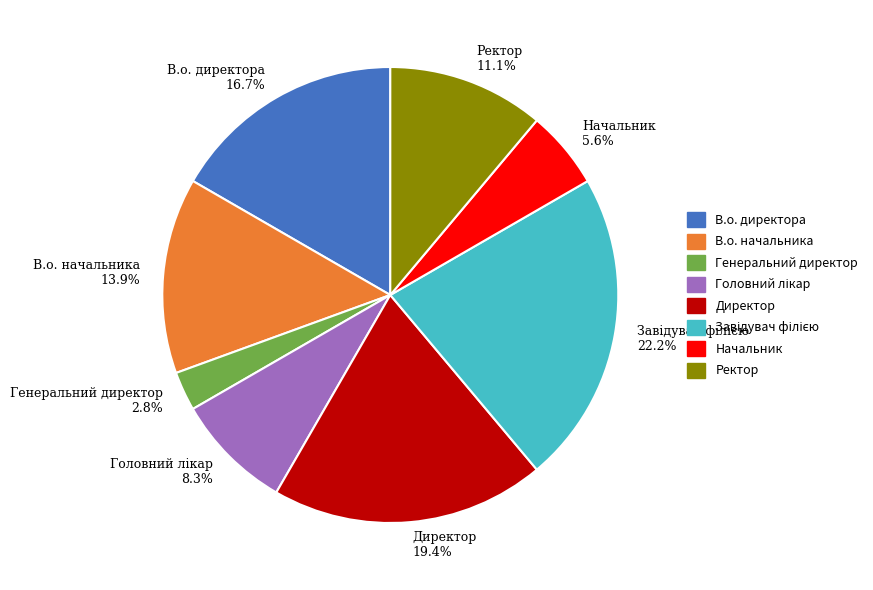

What is the ratio of the value at Директор 19.4% to the value at Начальник 5.6%?

3.5